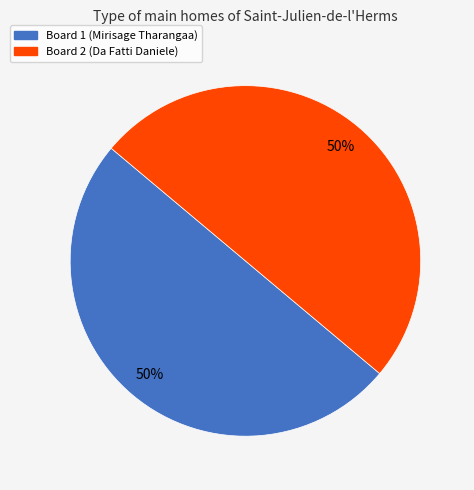

To the nearest percent, what is the difference between the largest and smallest slice percentages?

0%